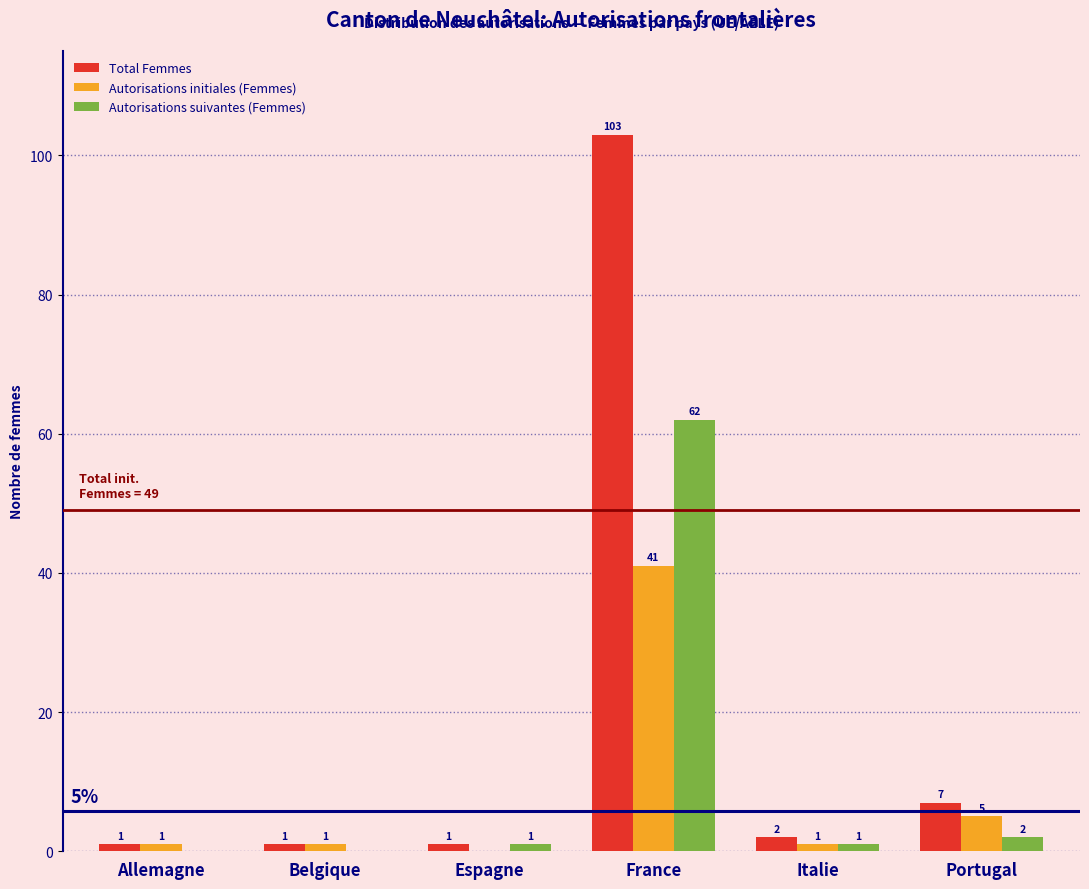

Reading right to left, what are all the values shown in this chart?

Total Femmes: Portugal=7	Italie=2	France=103	Espagne=1	Belgique=1	Allemagne=1
Autorisations initiales (Femmes): Portugal=5	Italie=1	France=41	Espagne=0	Belgique=1	Allemagne=1
Autorisations suivantes (Femmes): Portugal=2	Italie=1	France=62	Espagne=1	Belgique=0	Allemagne=0